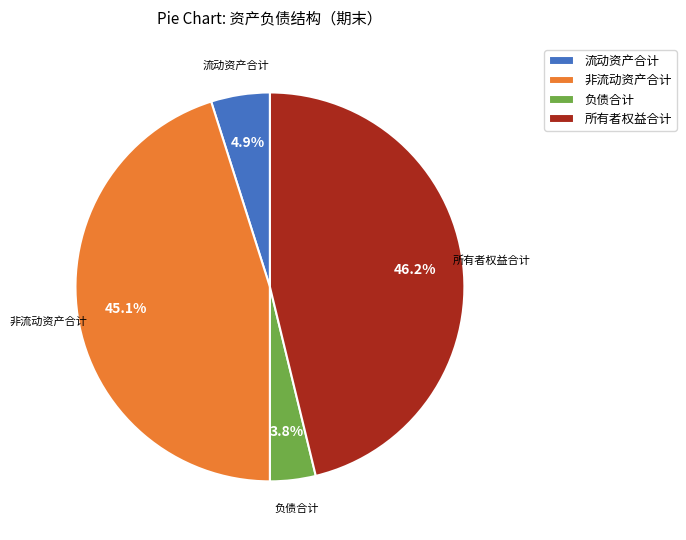

Which slice is the largest?

所有者权益合计